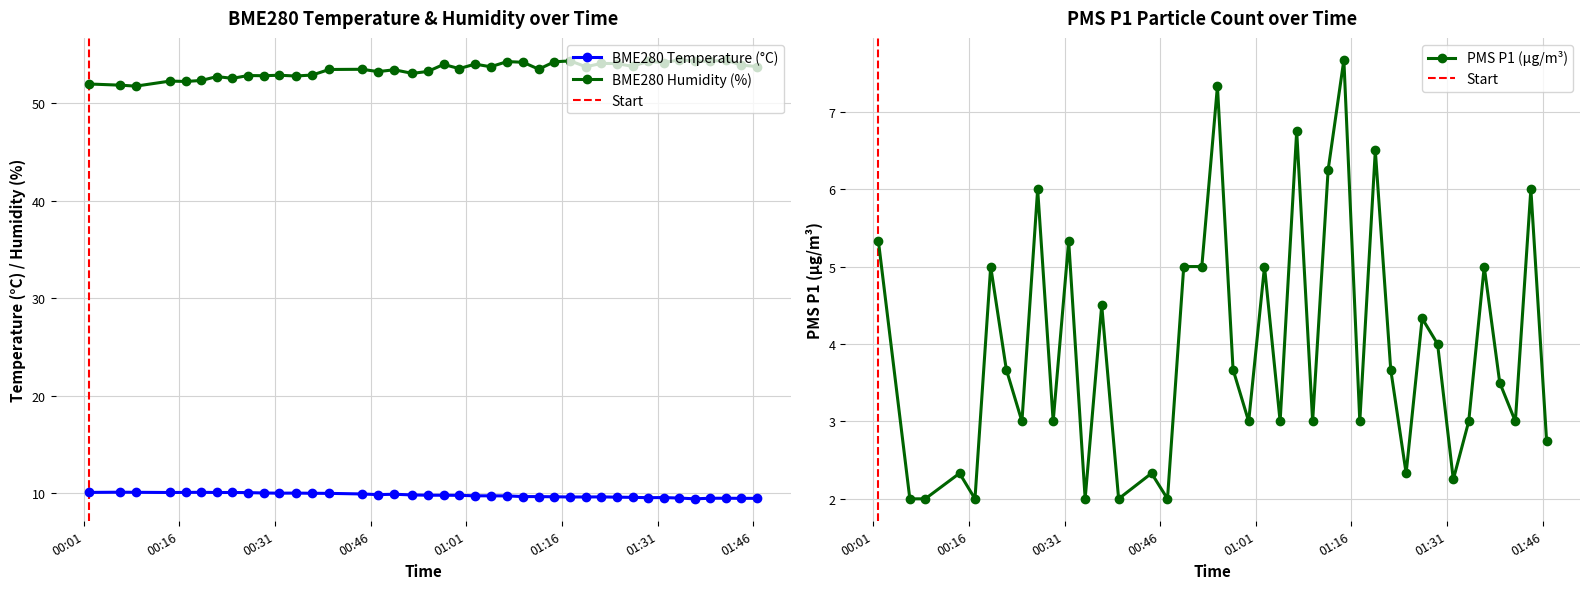

True or false: PMS P1 (µg/m³) has more than 1 points higher than both neighbors.

True